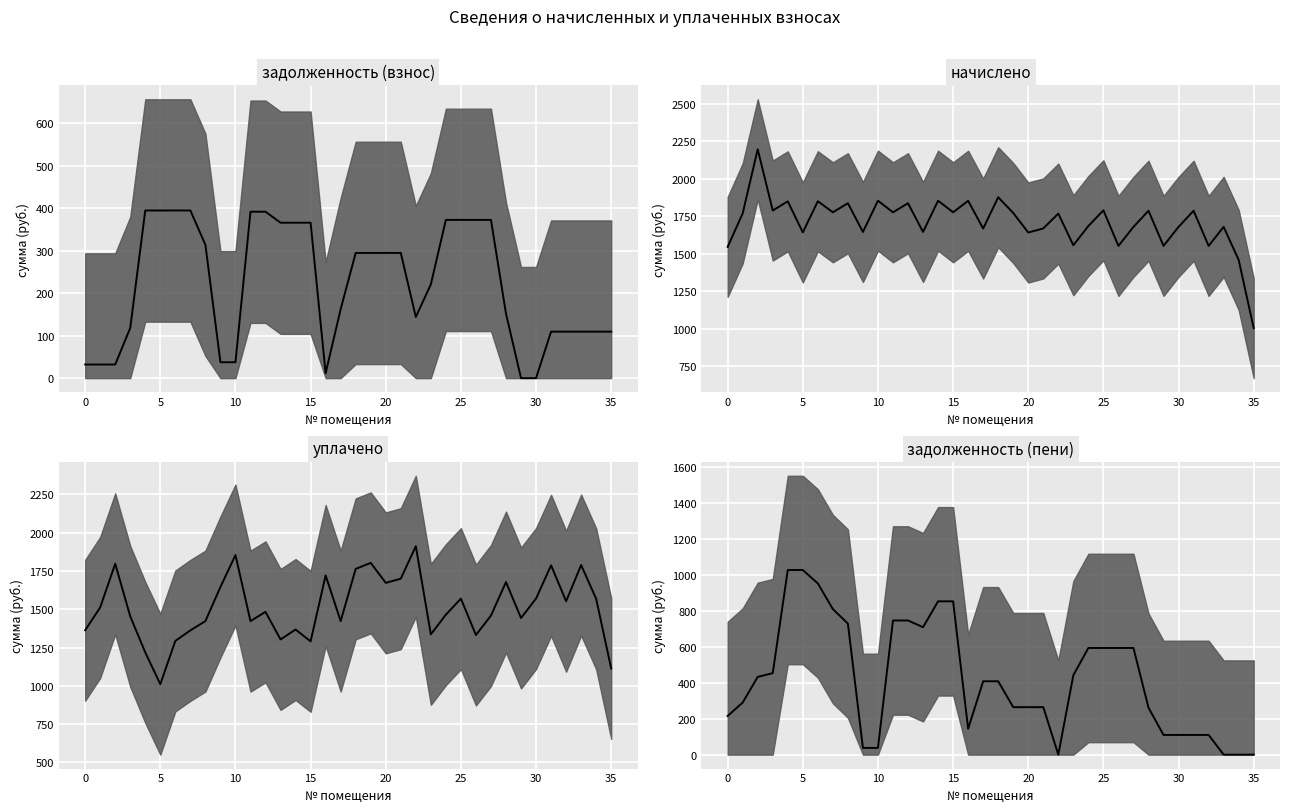

Which series has the widest spread of values?

задолженность (пени)